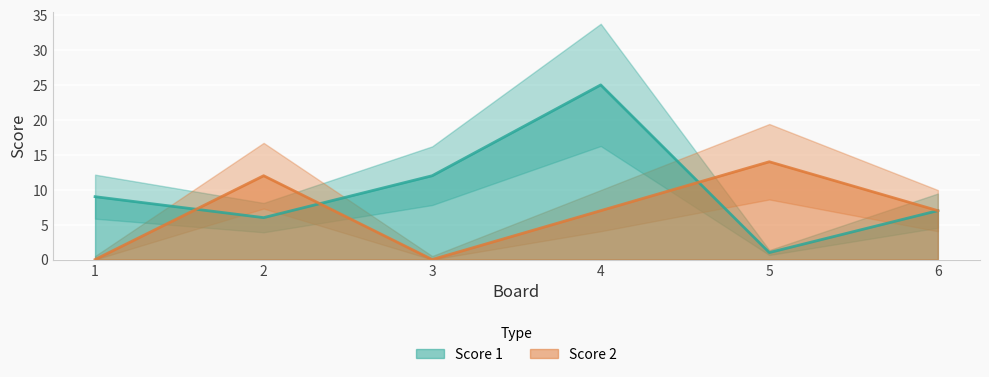

Between 4 and 5, which series saw the biggest shift?

Score 1